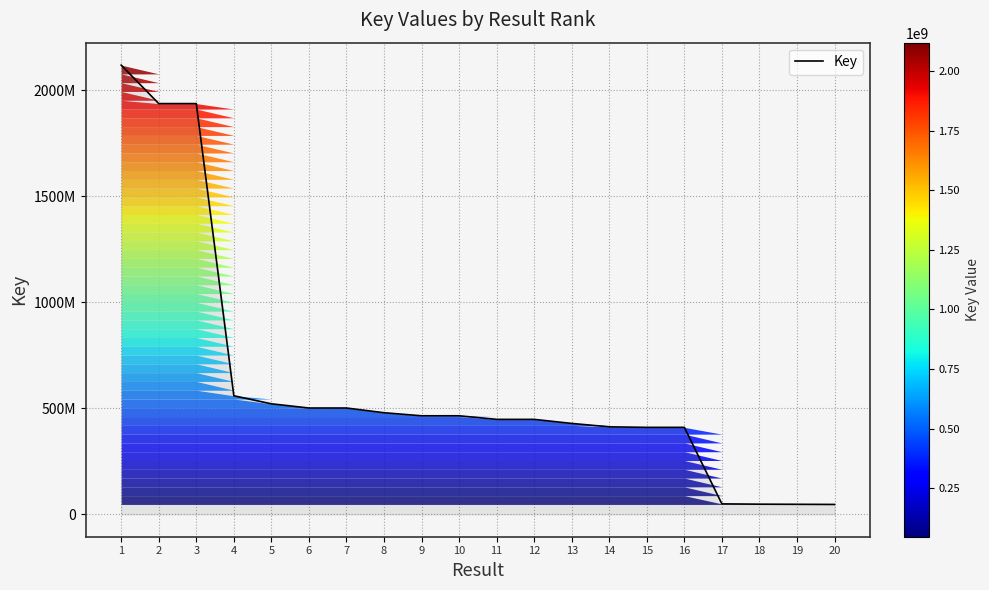

What is the sum of all values?

12234609821